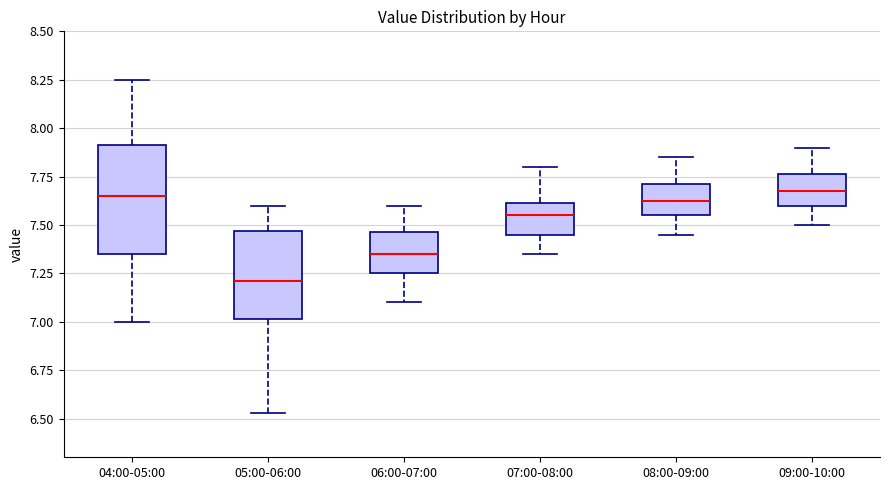

Which box's median line is the lowest?

05:00-06:00